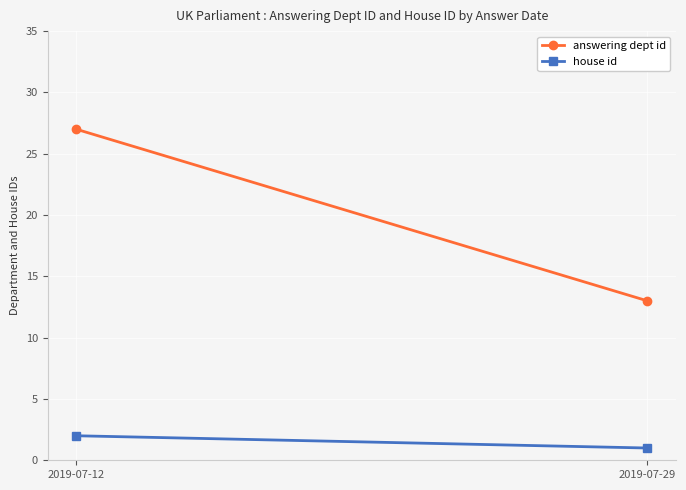

Which series has the largest range (max minus min)?

answering dept id